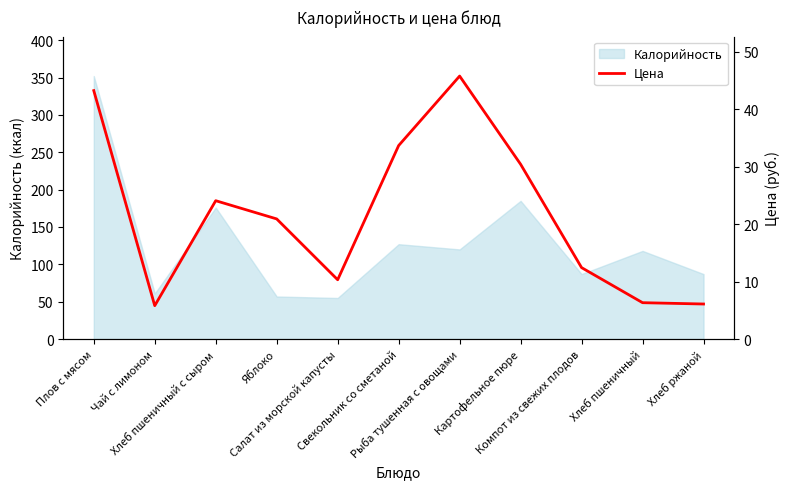

What is the label of the 5th point from the left?

Салат из морской капусты